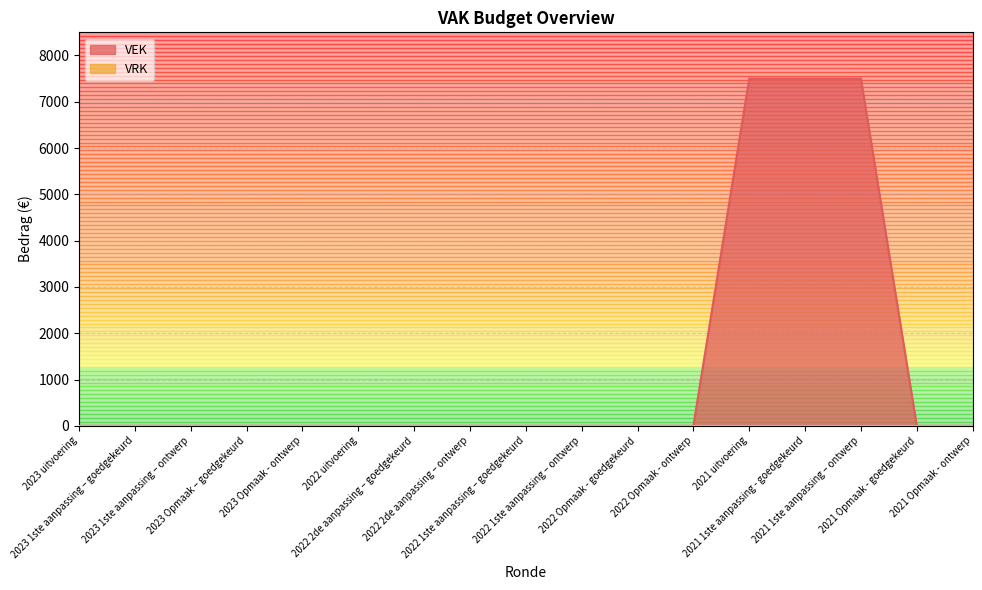

Which category has the highest value across all series?

2021 uitvoering